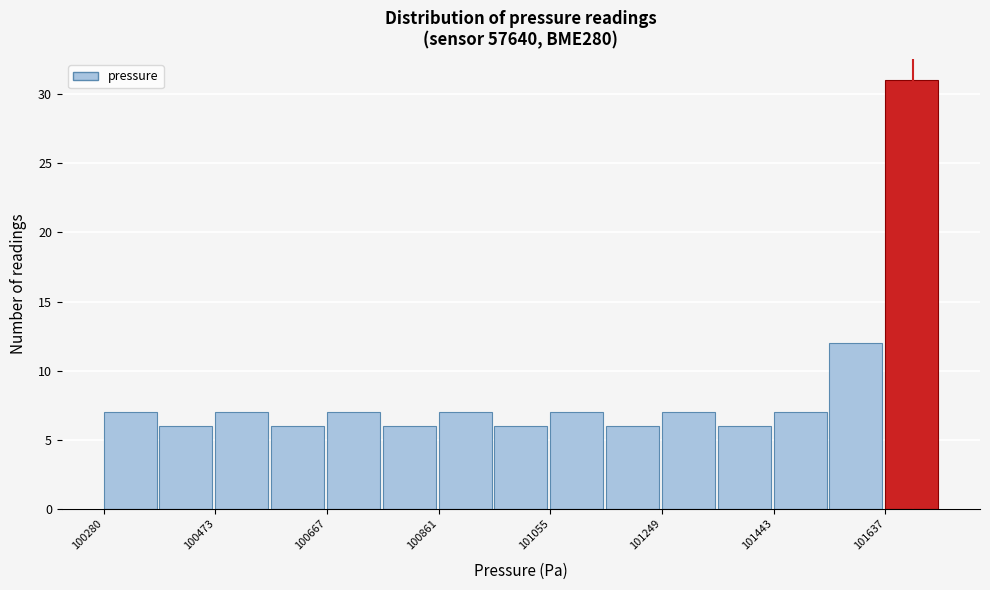

What is the height of the bar covering 101540 to 101640 on the x-axis? Neither the bar edges nor the heights are printed on the chart, so give them approximately, as read against the axes.

12